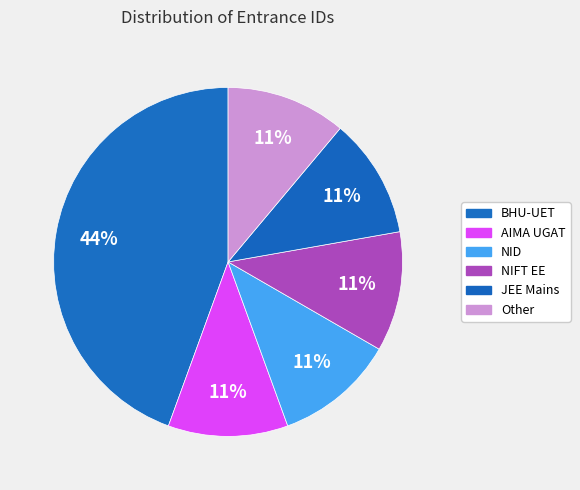

Does NIFT EE represent more than half of the total?

No